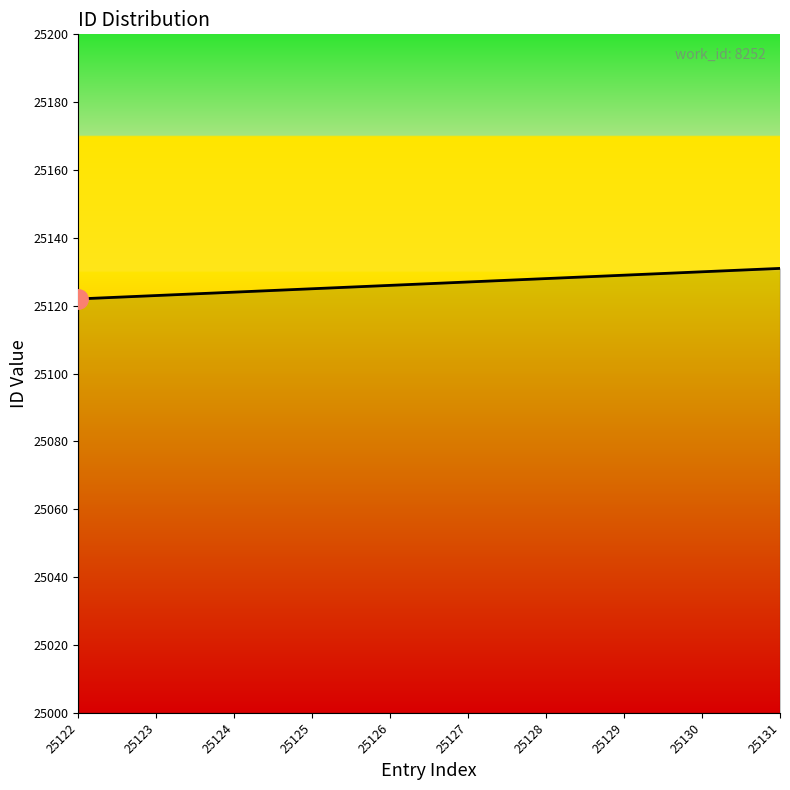

Reading left to right, transcribe all the data shown in this chart.

25122=25122	25123=25123	25124=25124	25125=25125	25126=25126	25127=25127	25128=25128	25129=25129	25130=25130	25131=25131